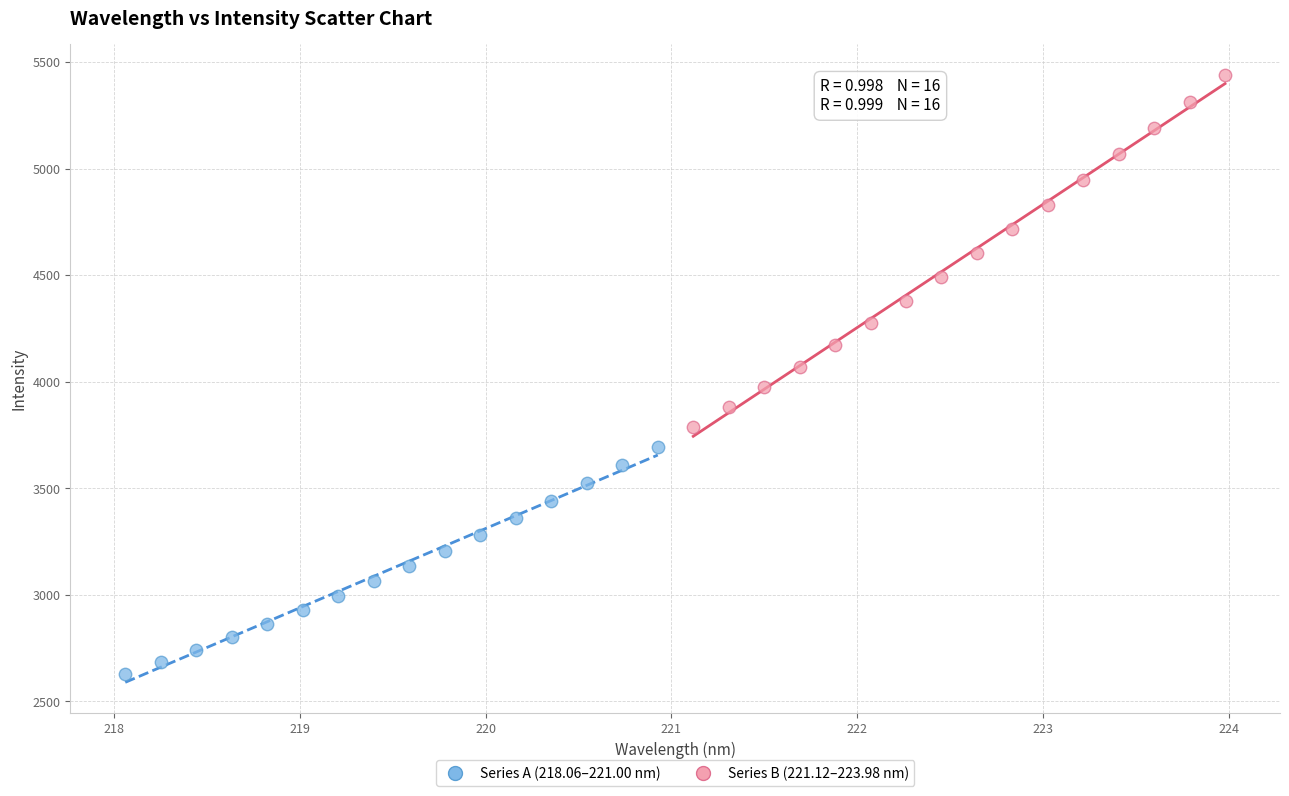

Which series contains the highest Y value?

Series B (221.12–223.98 nm)